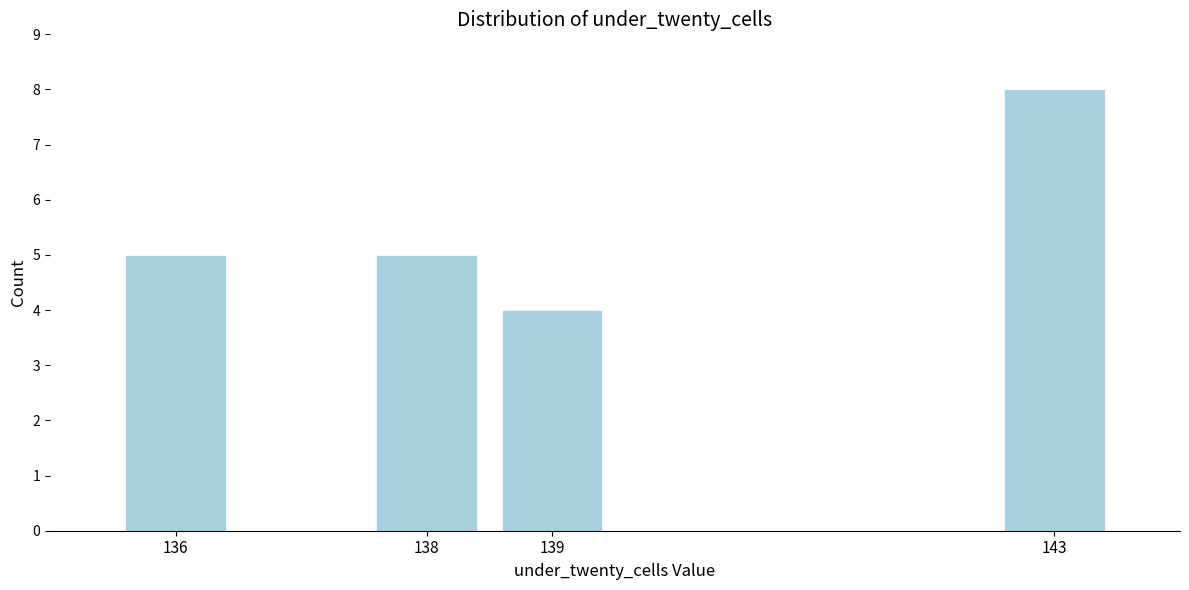

Reading right to left, list all the values displayed in this chart.

143=8	139=4	138=5	136=5